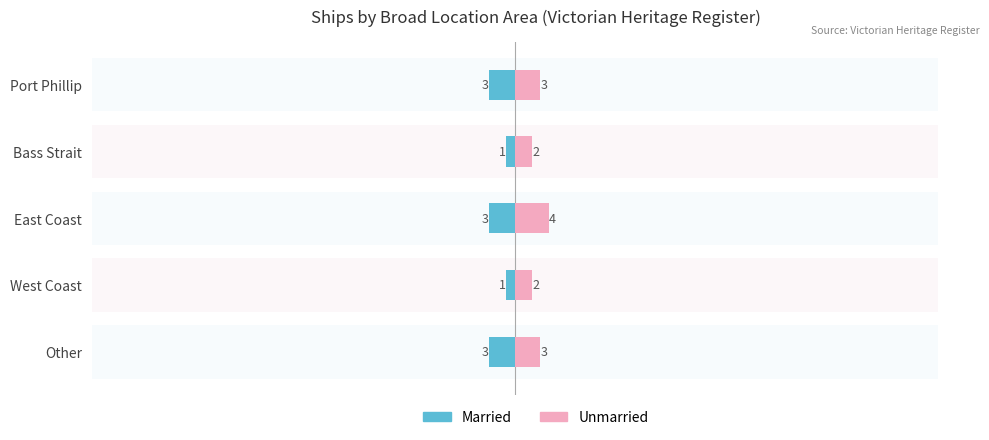

How many bars are there in each group?

2